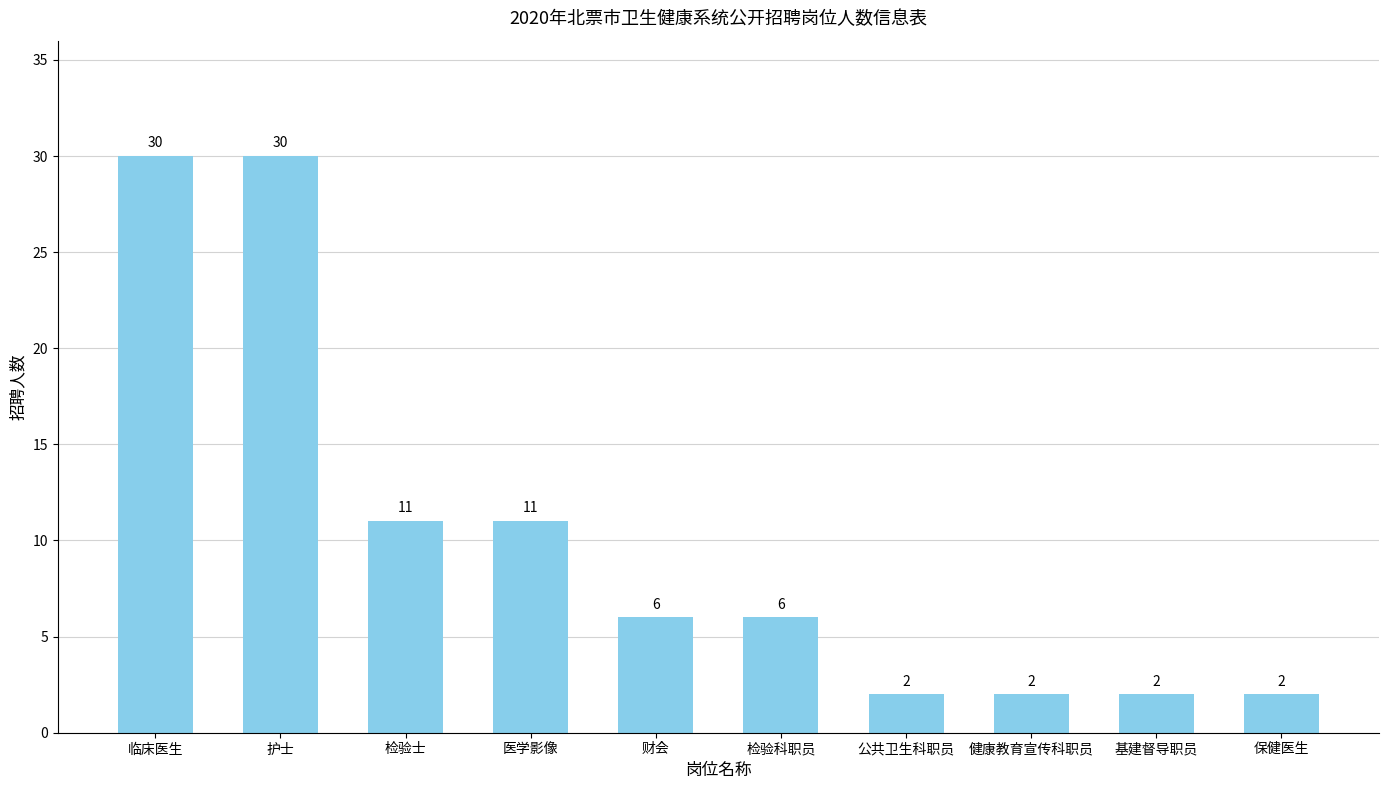

Reading left to right, transcribe all the data shown in this chart.

临床医生=30	护士=30	检验士=11	医学影像=11	财会=6	检验科职员=6	公共卫生科职员=2	健康教育宣传科职员=2	基建督导职员=2	保健医生=2